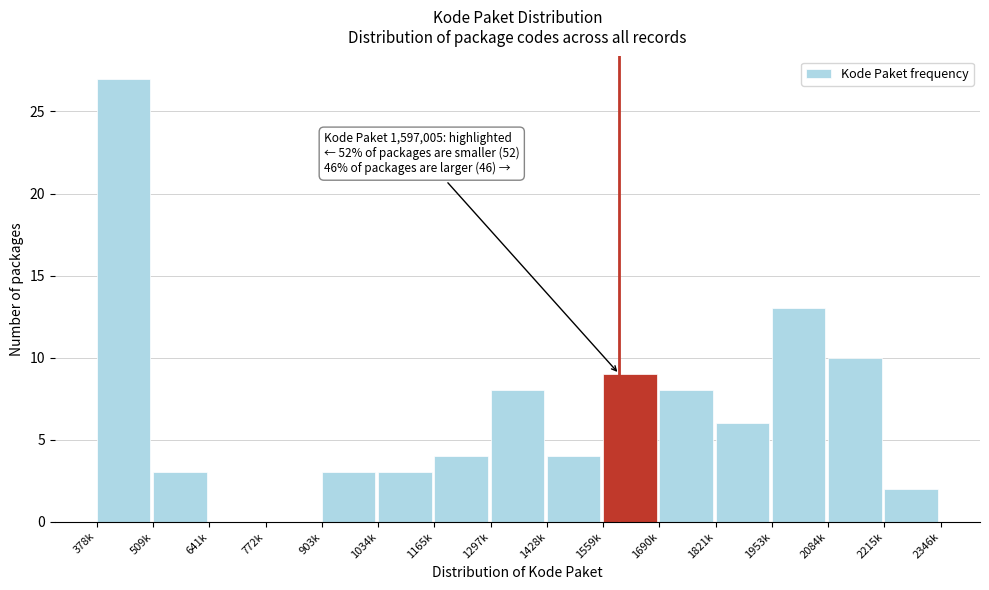

Reading left to right, list all the values displayed in this chart.

378k=27	509k=3	641k=0	772k=0	903k=3	1034k=3	1165k=4	1297k=8	1428k=4	1559k=9	1690k=8	1821k=6	1953k=13	2084k=10	2215k=2